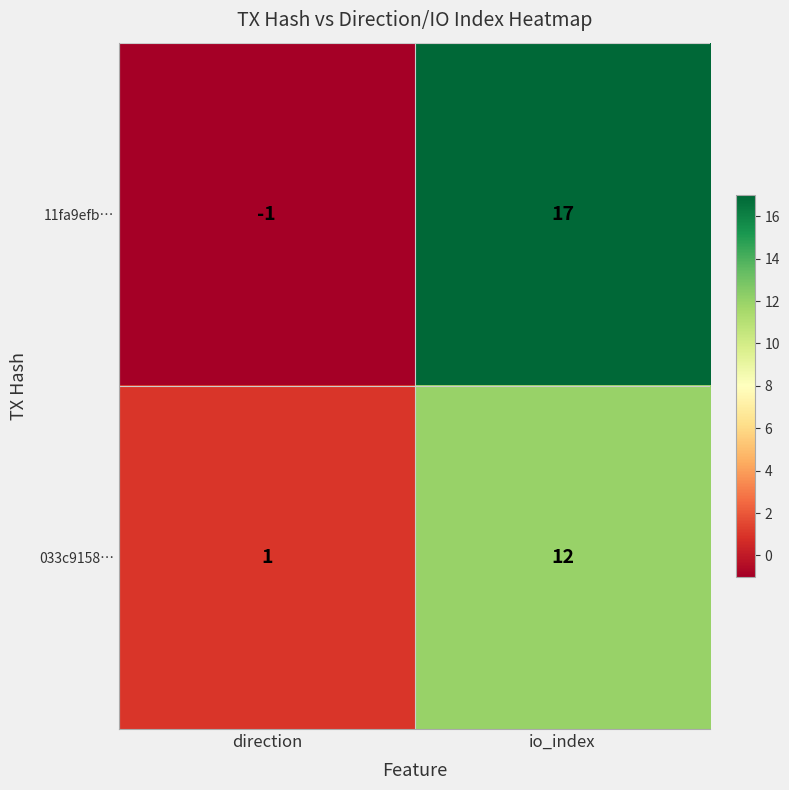

At which category is the sum across all series the highest?

io_index